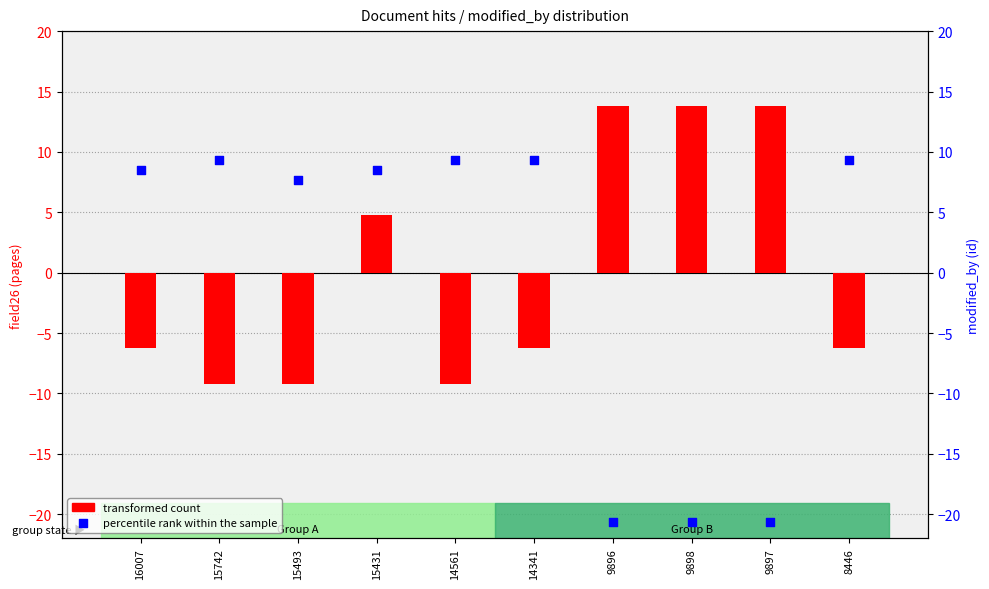

Which series has the largest total across all categories?

transformed count